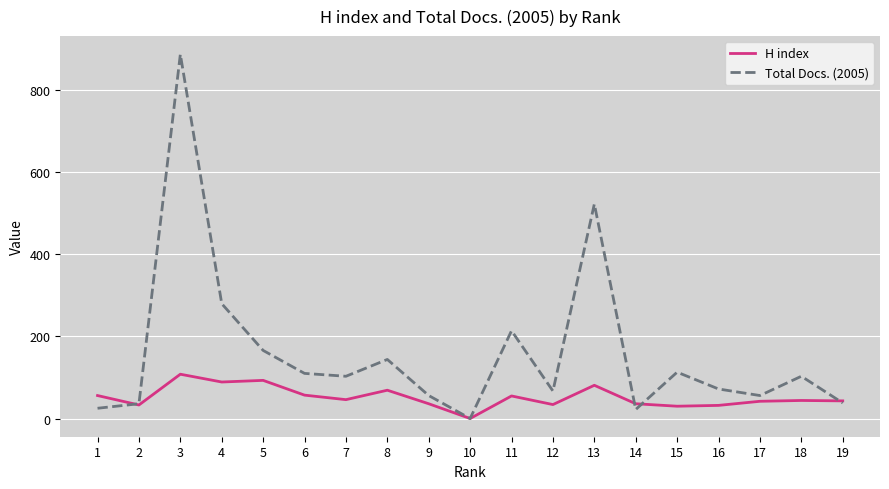

At 16, list the series in order from smallest to largest.

H index, Total Docs. (2005)